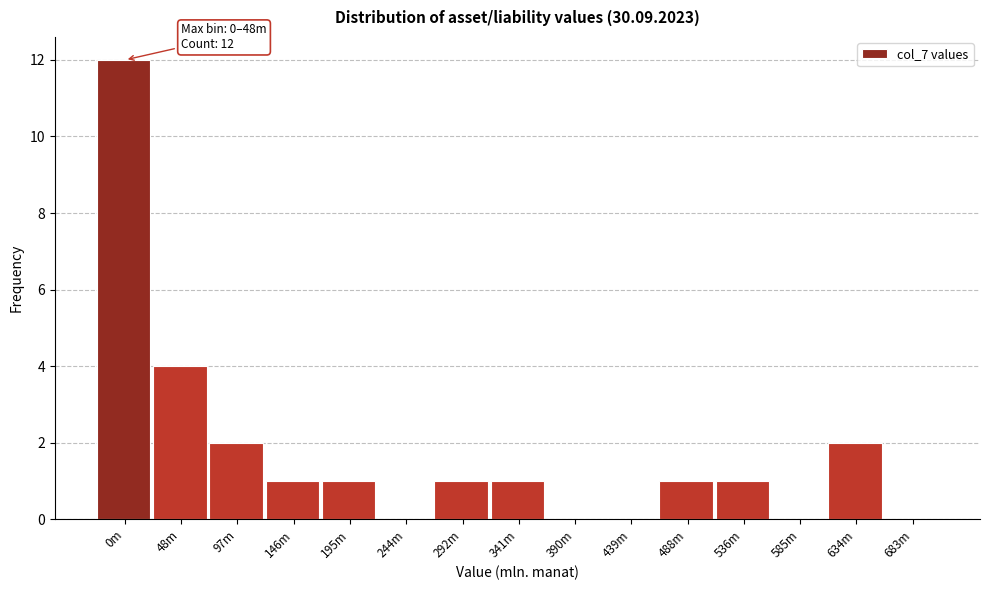

Reading left to right, extract all data points from this chart.

0m=12	48m=4	97m=2	146m=1	195m=1	244m=0	292m=1	341m=1	390m=0	439m=0	488m=1	536m=1	585m=0	634m=2	683m=0